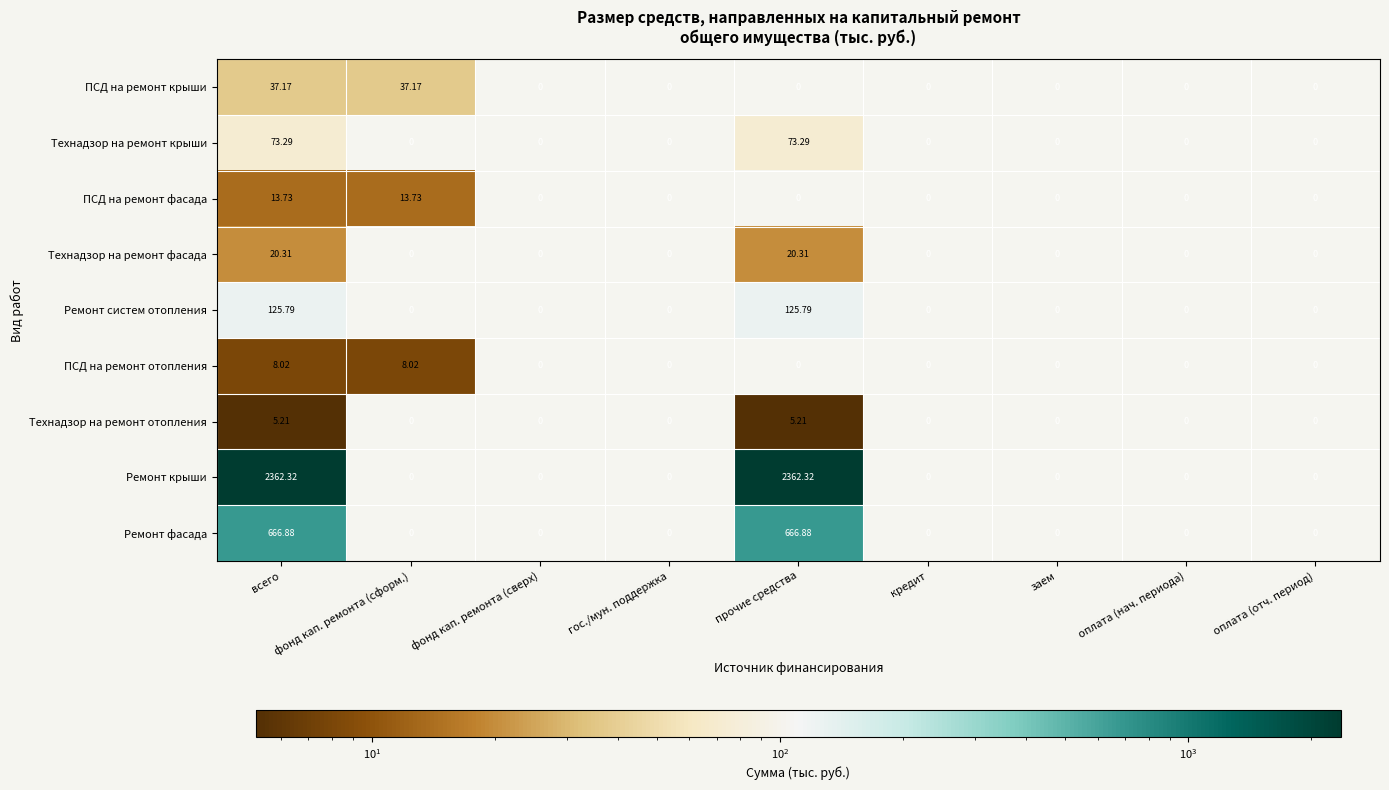

Rank the series by their maximum value, from highest to lowest.

Ремонт крыши, Ремонт фасада, Ремонт систем отопления, Технадзор на ремонт крыши, ПСД на ремонт крыши, Технадзор на ремонт фасада, ПСД на ремонт фасада, ПСД на ремонт отопления, Технадзор на ремонт отопления